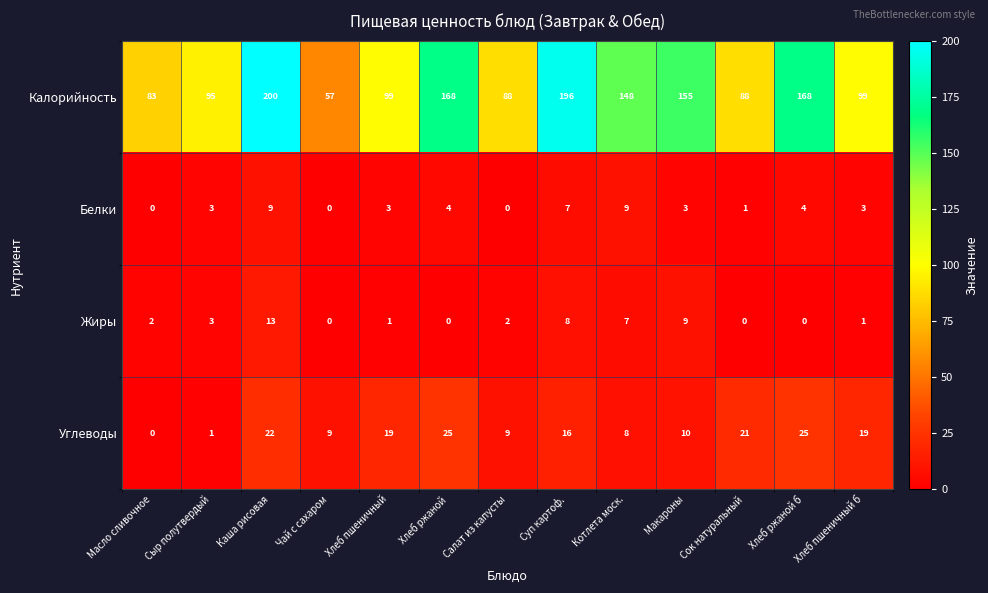

Rank the series by their maximum value, from highest to lowest.

Калорийность, Углеводы, Жиры, Белки